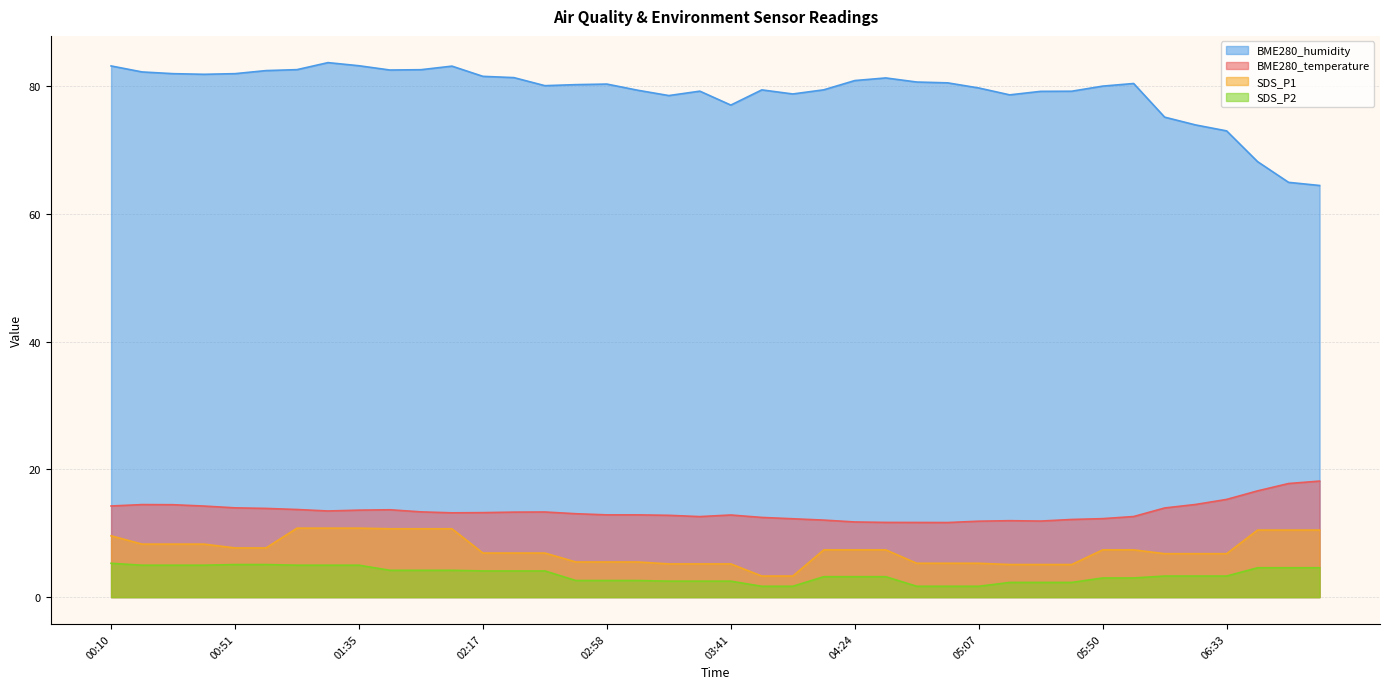

True or false: BME280_temperature has a value of 5.0 at 06:12.

False